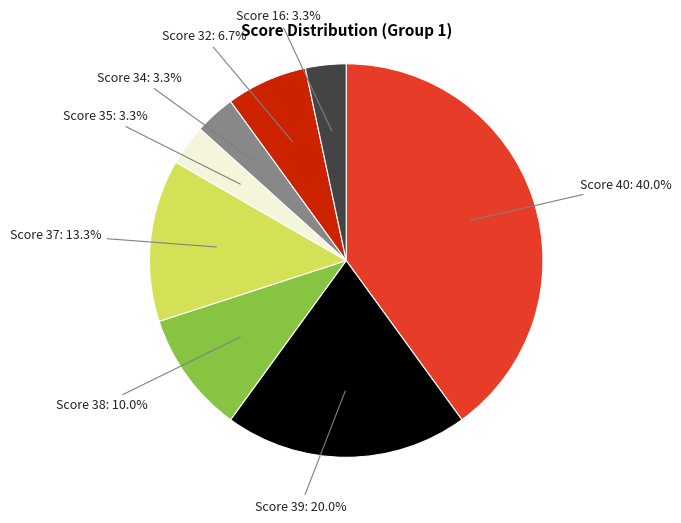

Is there a majority slice in this chart?

No